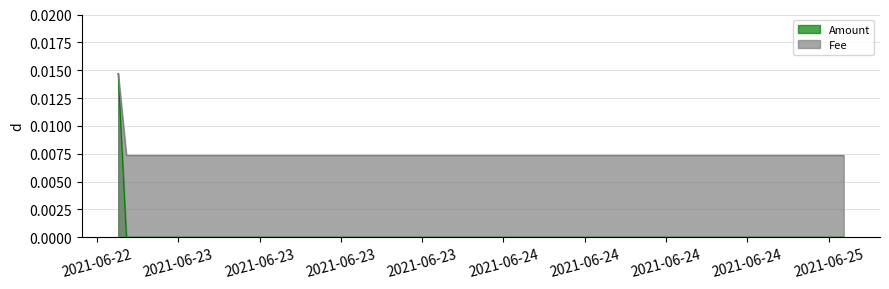

Between 2021-06-22 19:33:30 and 2021-06-22 20:10:00, which series saw the biggest shift?

Amount